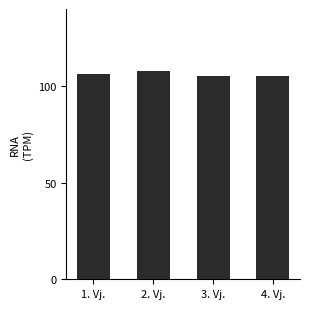

The value at 1. Vj. is 188.6. True or false?

False